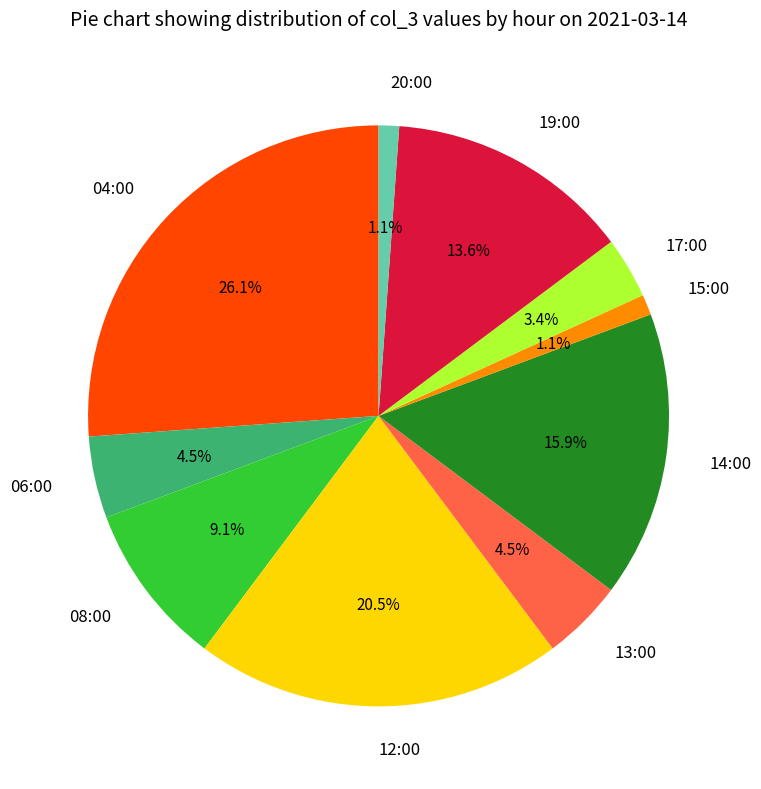

Is there any slice that represents more than half of the pie?

No